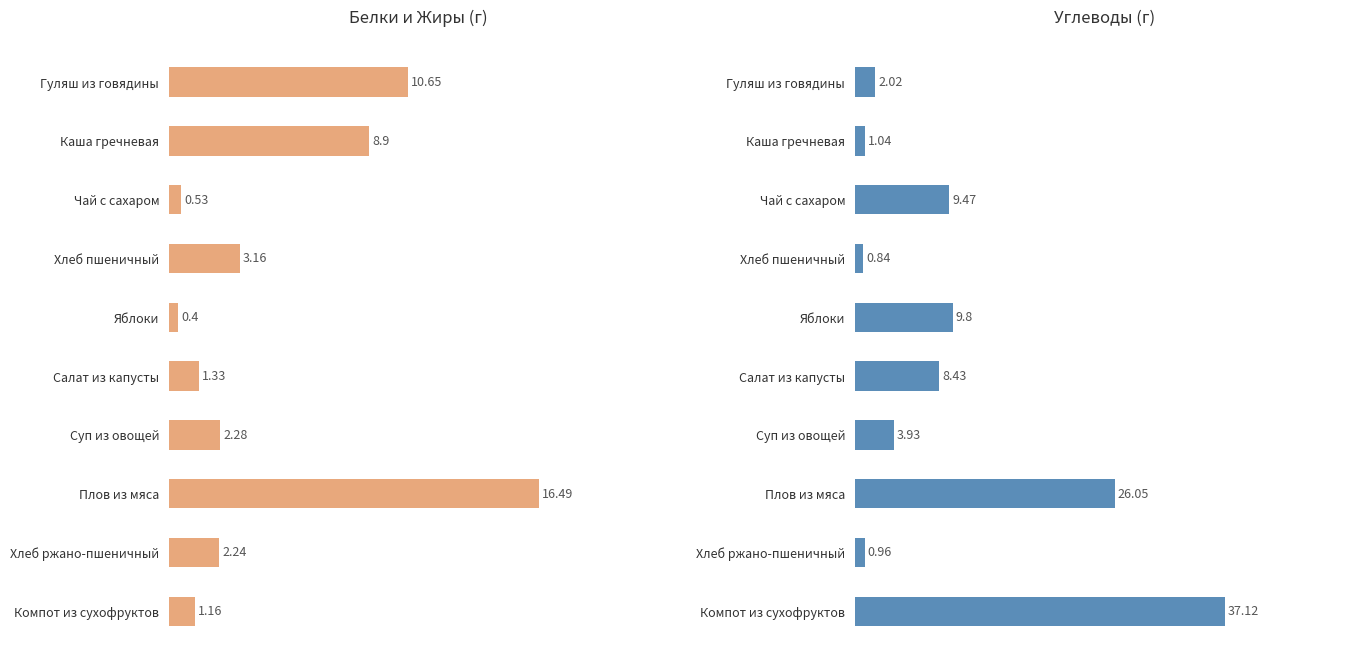

Are the bars horizontal?

Yes